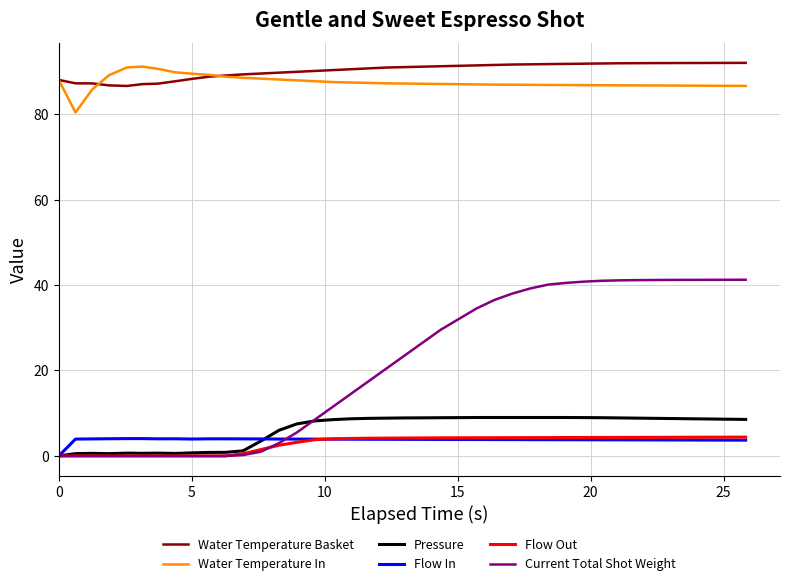

How many categories are shown in the chart?

40